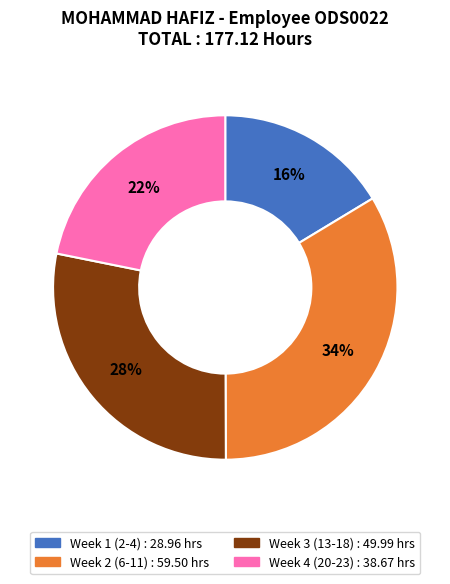

Is there a majority slice in this chart?

No